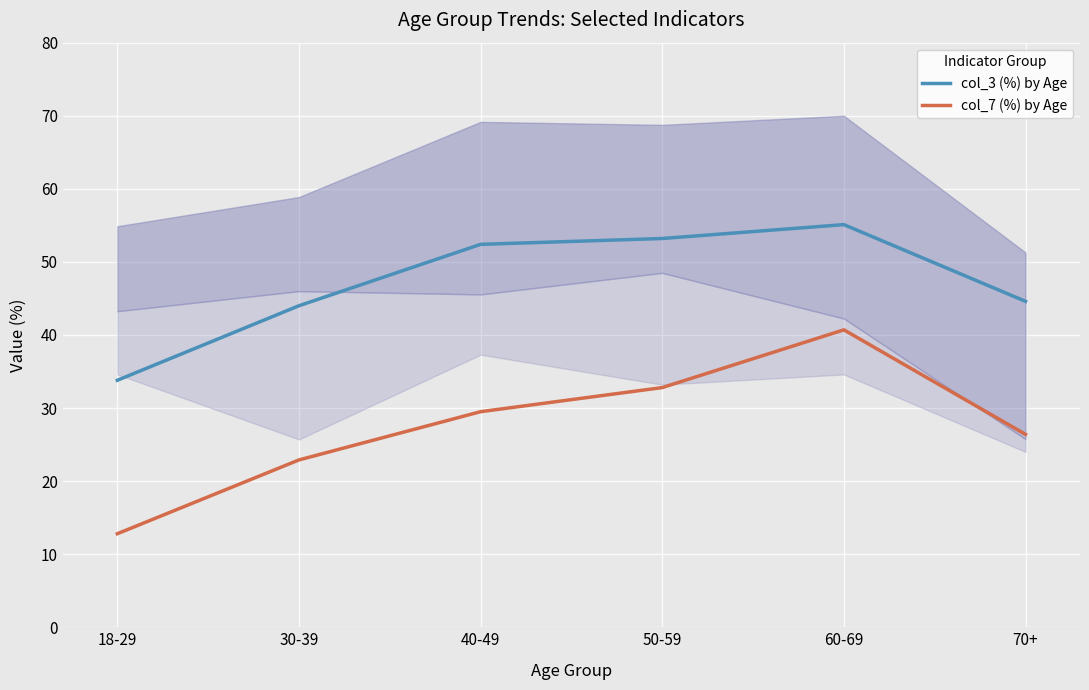

What is the average value of the col_7 (%) by Age series?

27.5